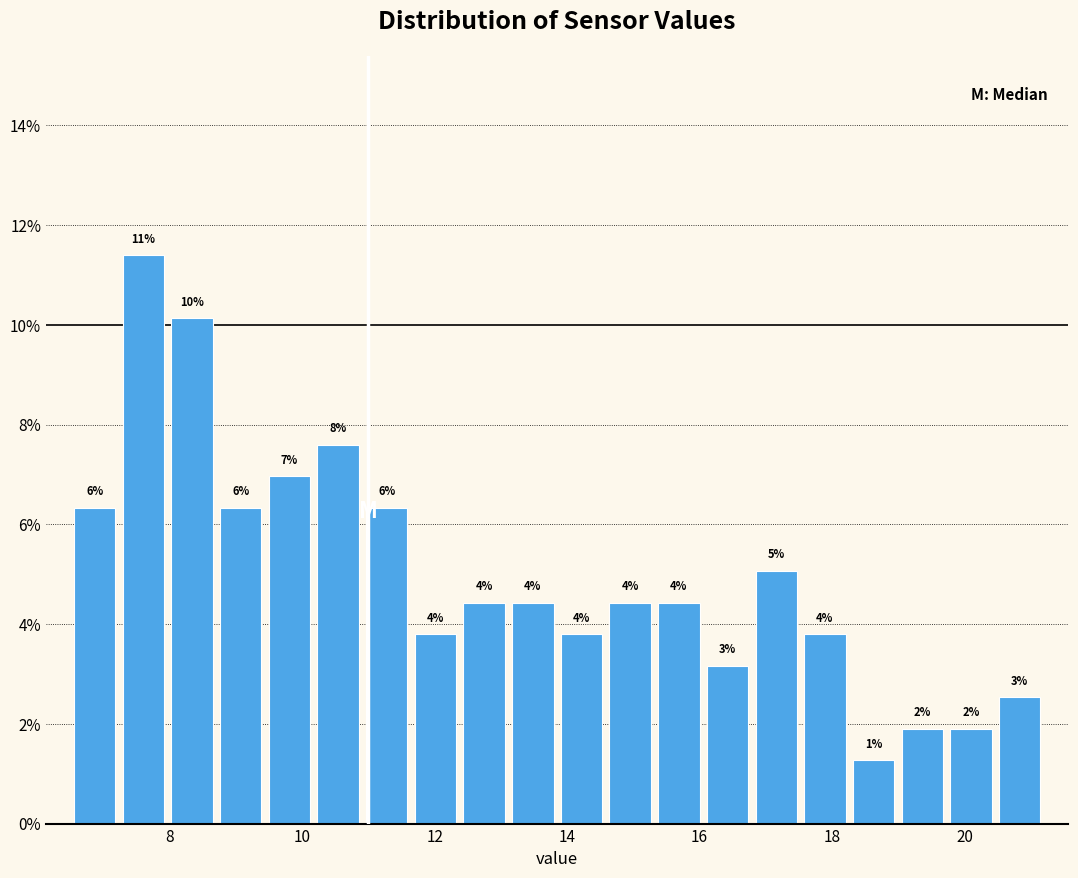

Read against the x-axis, roughly where is the centre of the tallest bar?

7.6